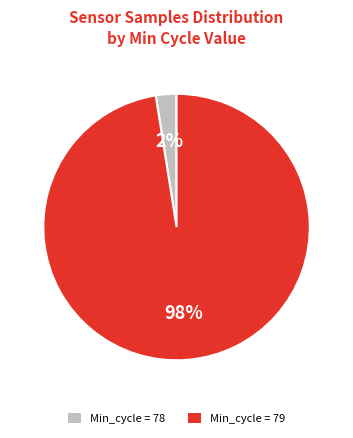

Combined, do Min_cycle = 79 and Min_cycle = 78 account for over 50%?

Yes